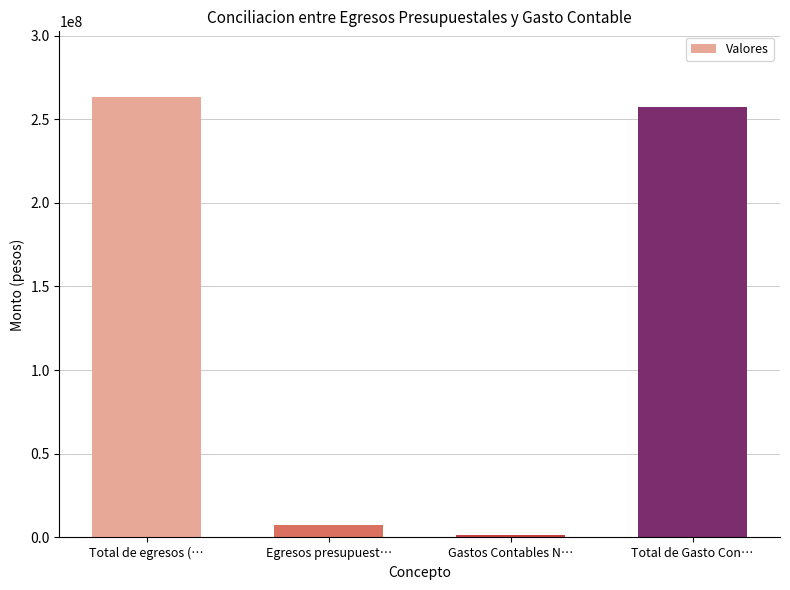

Count the number of categories in the chart.

4